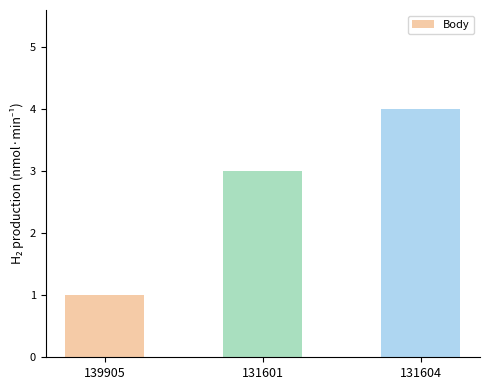

The chart shows a value of 1 at 139905. True or false?

True